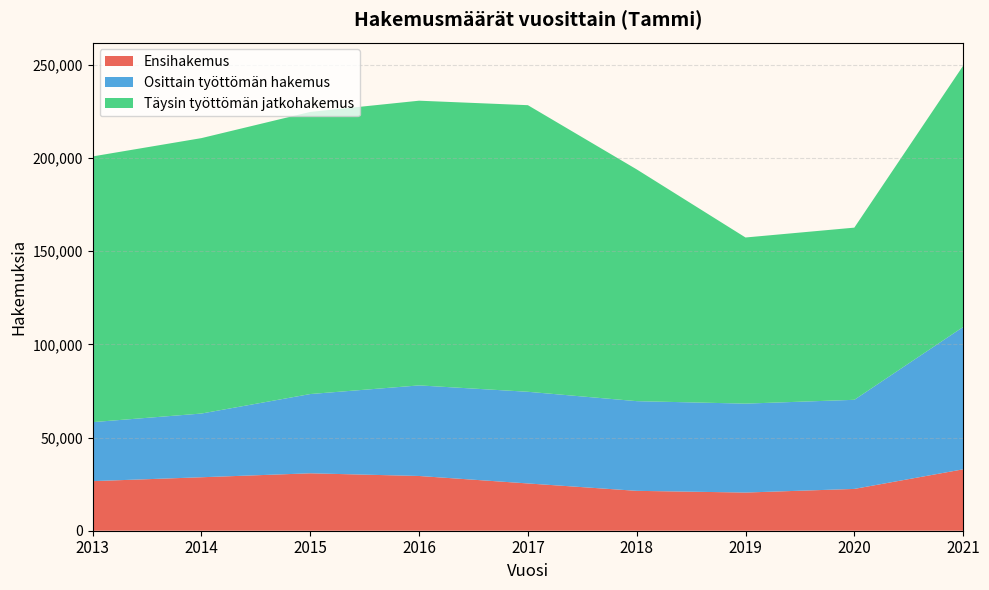

What is the difference between the maximum and minimum values in the Täysin työttömän jatkohakemus series?

64666